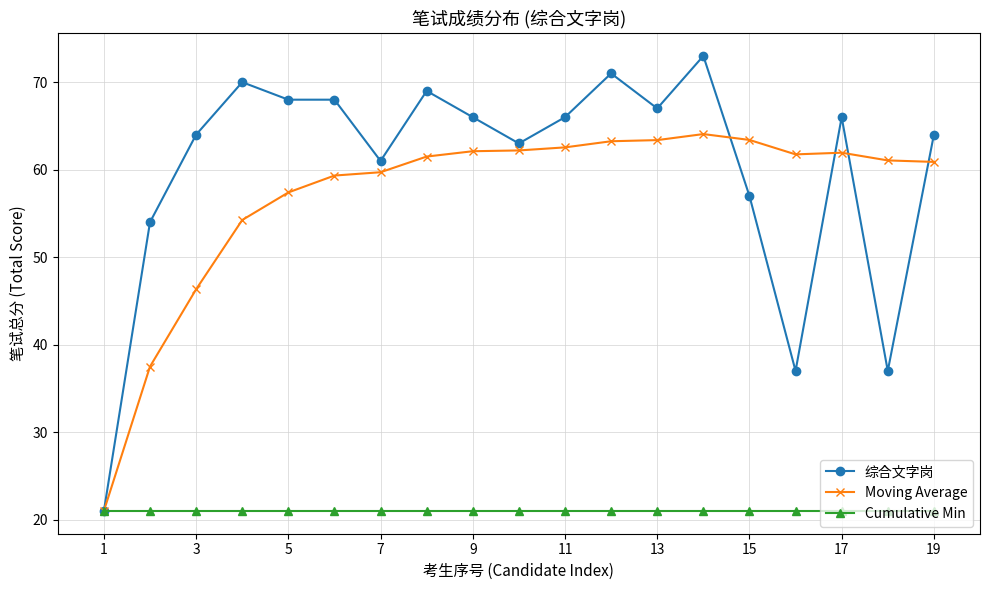

List the series in order of their peak value, lowest first.

Cumulative Min, Moving Average, 综合文字岗